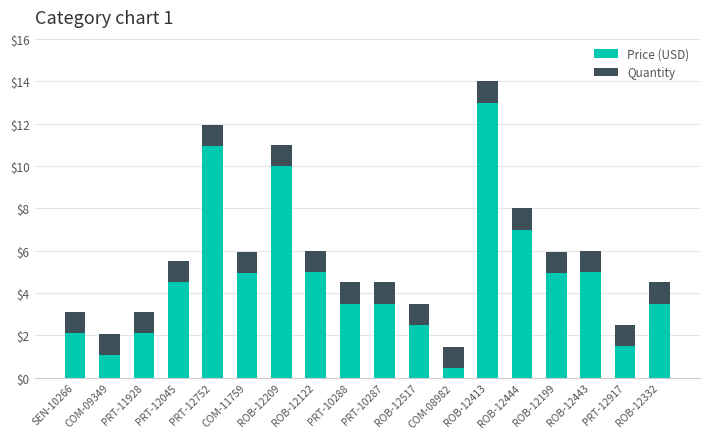

What is the sum of all Price (USD) values?

85.5